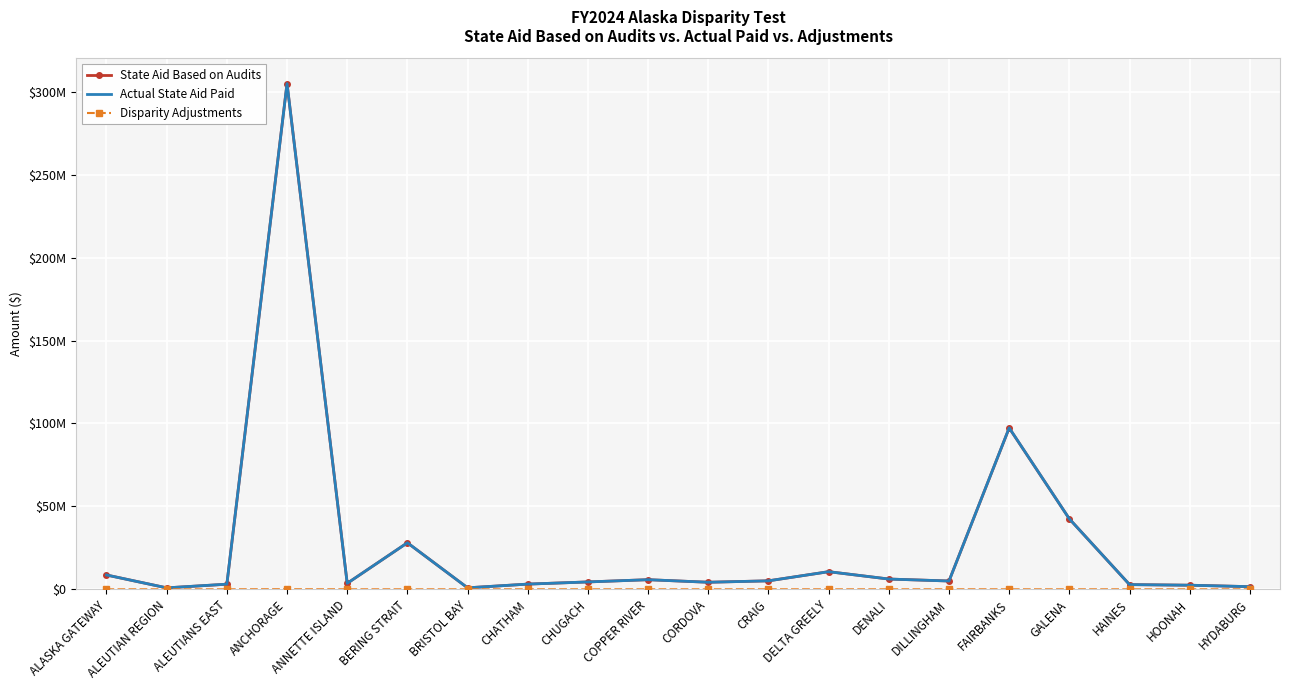

What is the difference between the maximum and minimum values in the Disparity Adjustments series?

57072